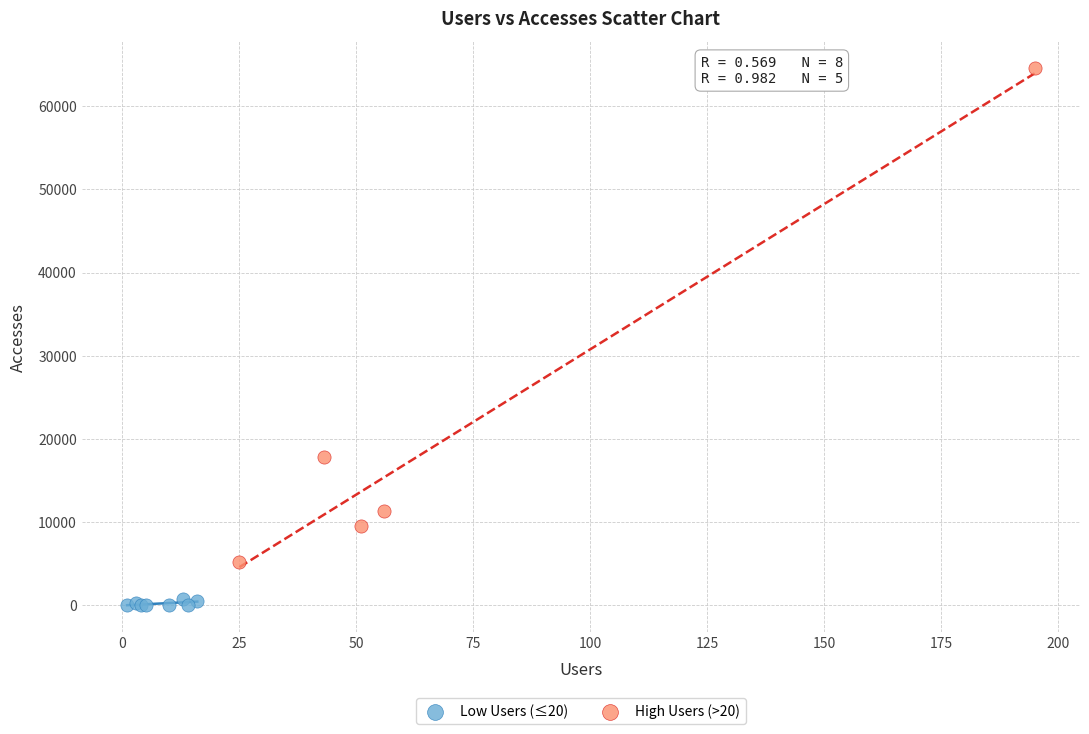

What are all the series names shown in the legend?

Low Users (≤20), High Users (>20)